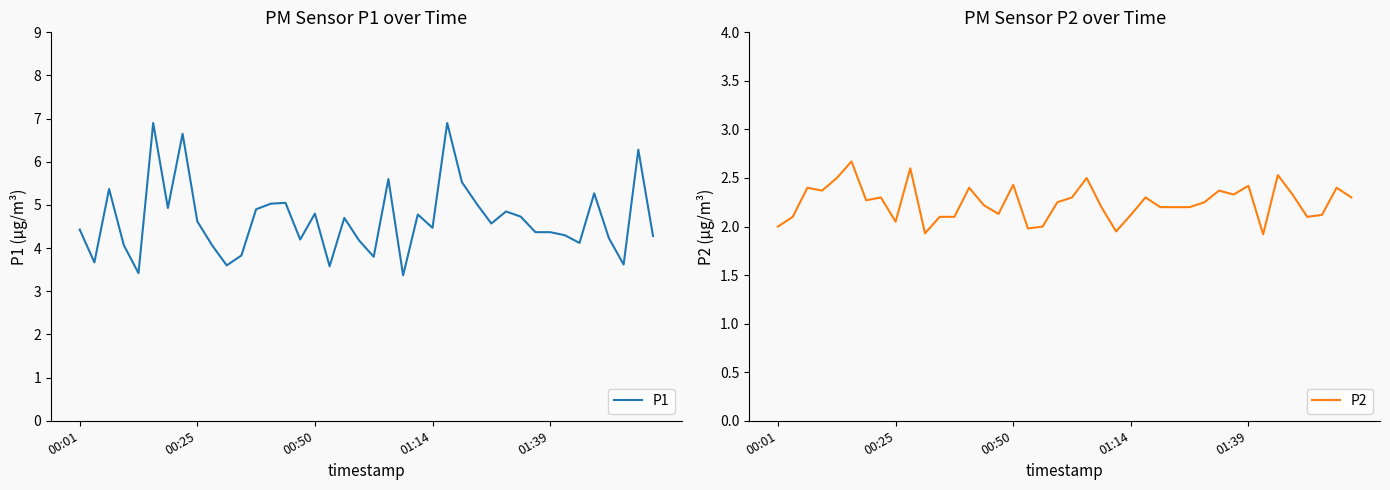

Which series changed the most between 7 and 19?

P1